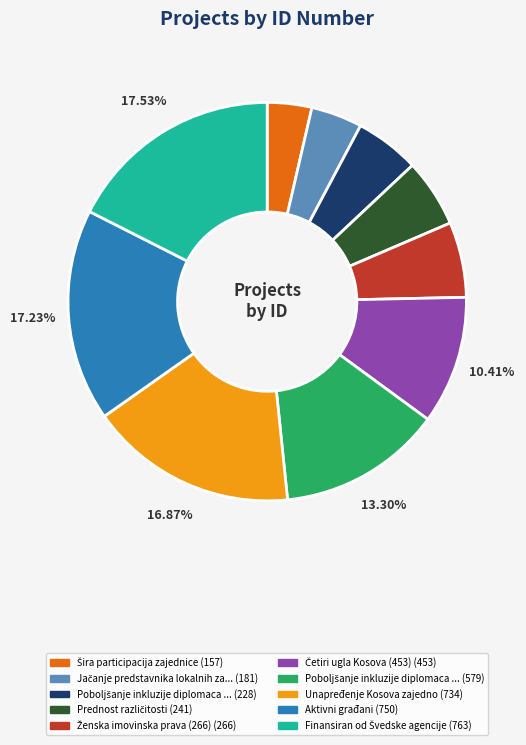

How many slices are in this pie chart?

10